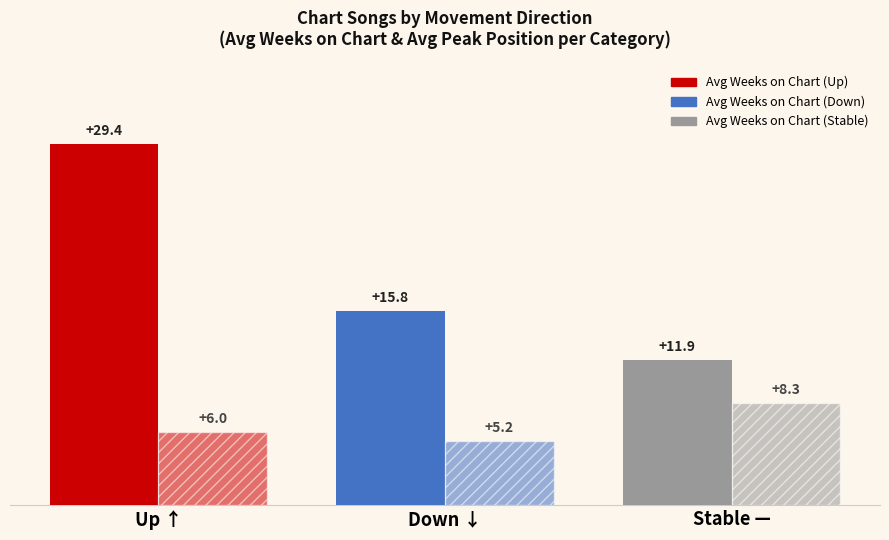

How many distinct data groups are displayed?

2